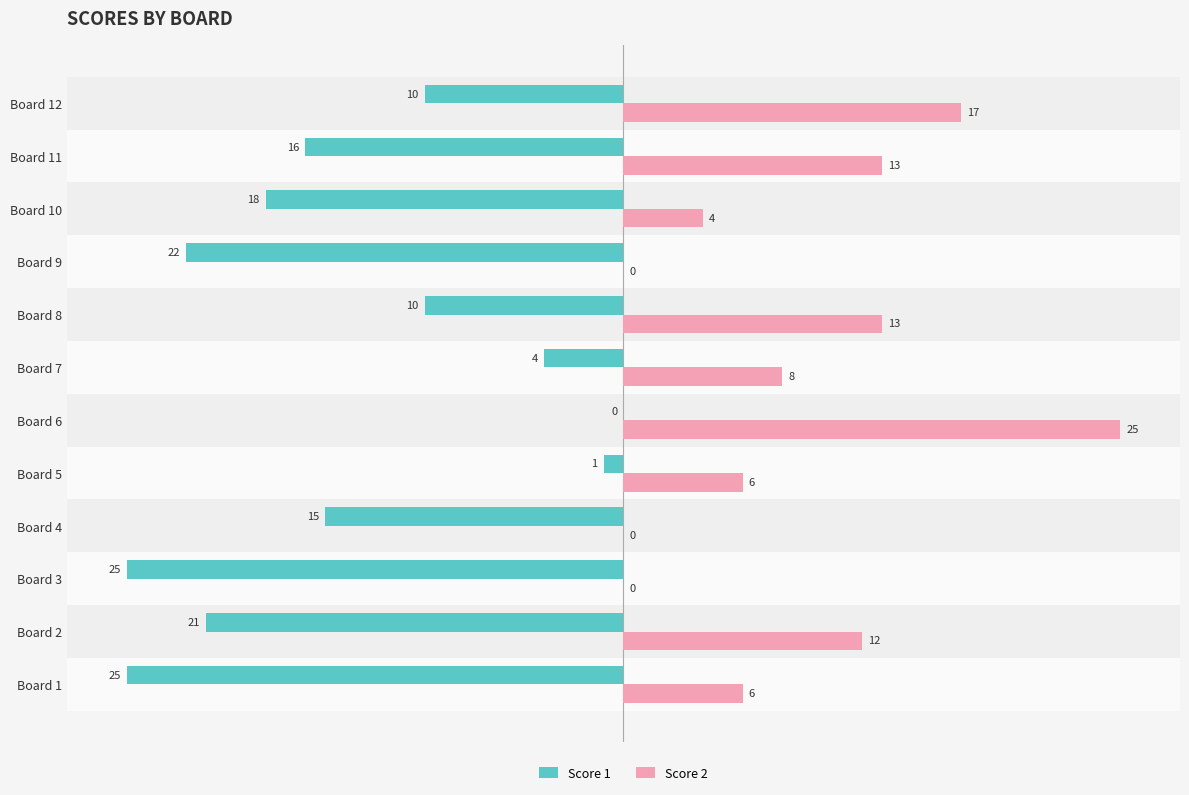

What is the highest value of the Score 2 series?

25